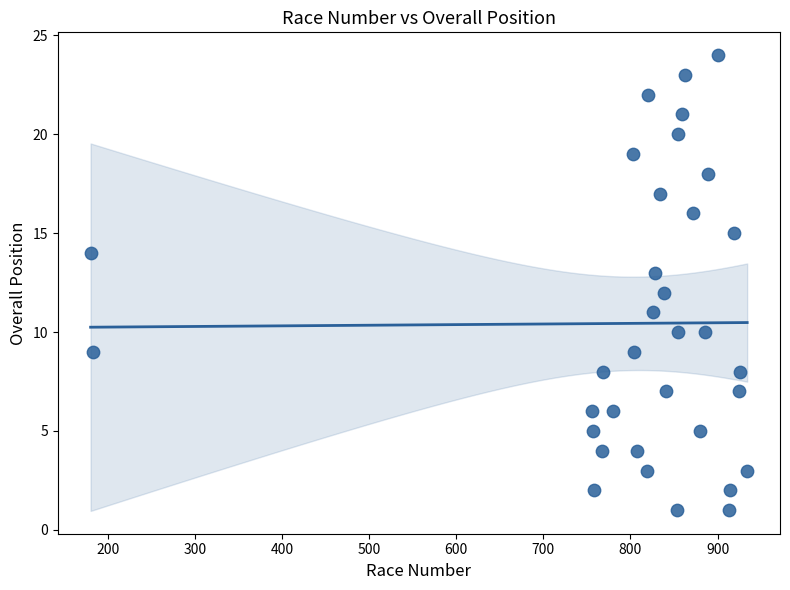

What is the range of Y values (max minus min)?

23